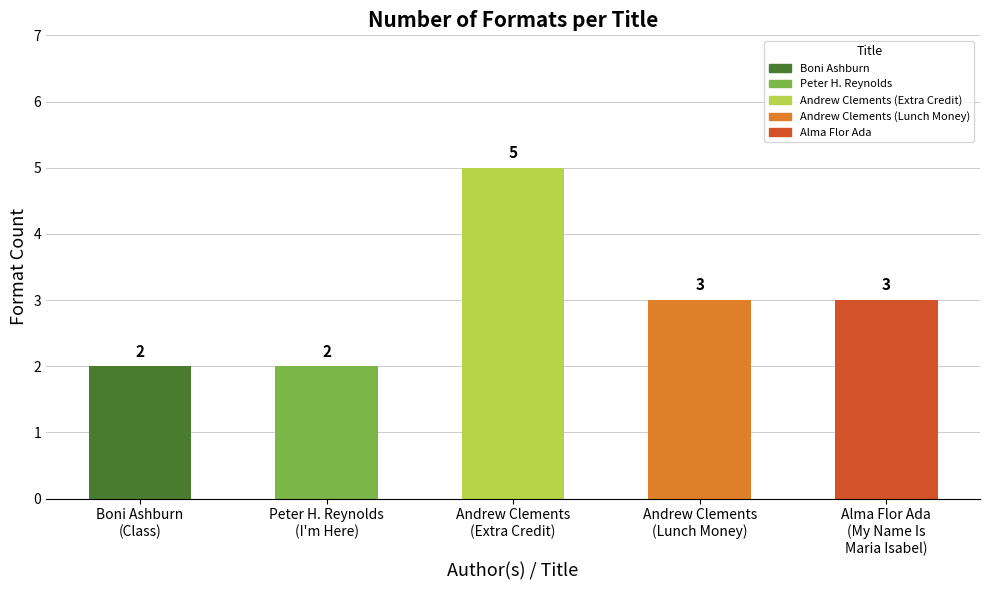

What is the value of the 5th bar from the left?

3